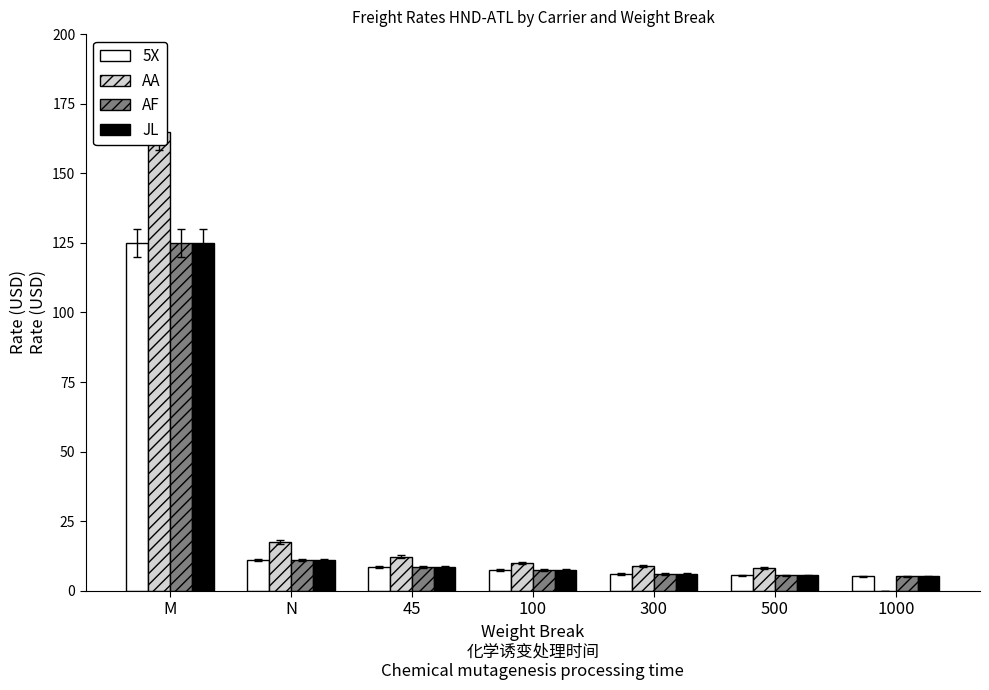

At how many categories does at least one series exceed 161?

1